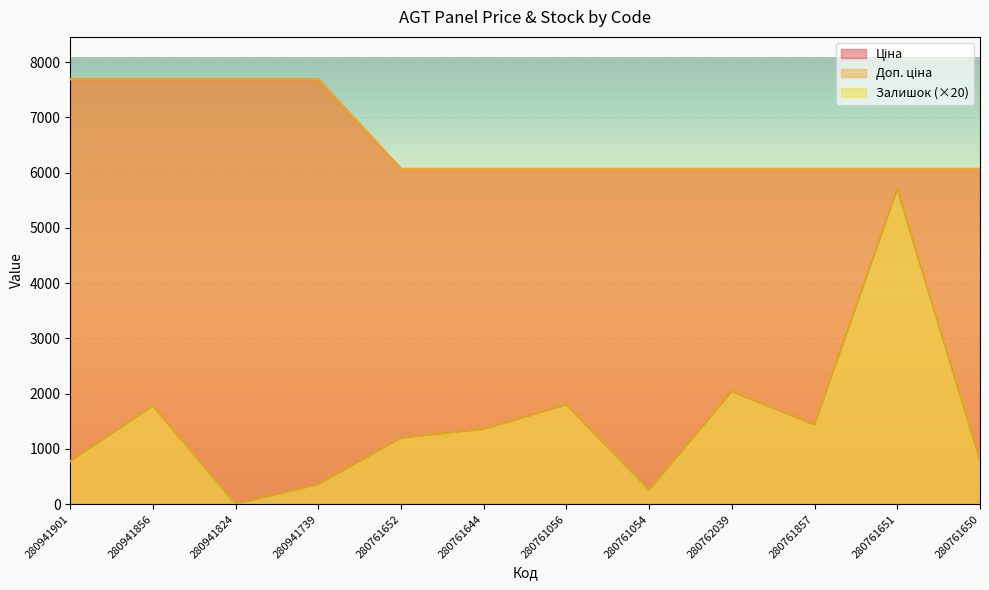

Reading left to right, transcribe all the data shown in this chart.

Ціна: 280941901=7688.0	280941856=7688.0	280941824=7688.0	280941739=7688.0	280761652=6067.2	280761644=6067.2	280761056=6067.2	280761054=6067.2	280762039=6067.2	280761857=6067.2	280761651=6067.2	280761650=6067.2
Доп. ціна: 280941901=7688.0	280941856=7688.0	280941824=7688.0	280941739=7688.0	280761652=6067.2	280761644=6067.2	280761056=6067.2	280761054=6067.2	280762039=6067.2	280761857=6067.2	280761651=6067.2	280761650=6067.2
Залишок: 280941901=780.0	280941856=1780.0	280941824=0.0	280941739=360.0	280761652=1200.0	280761644=1360.0	280761056=1800.0	280761054=260.0	280762039=2040.0	280761857=1440.0	280761651=5700.0	280761650=800.0